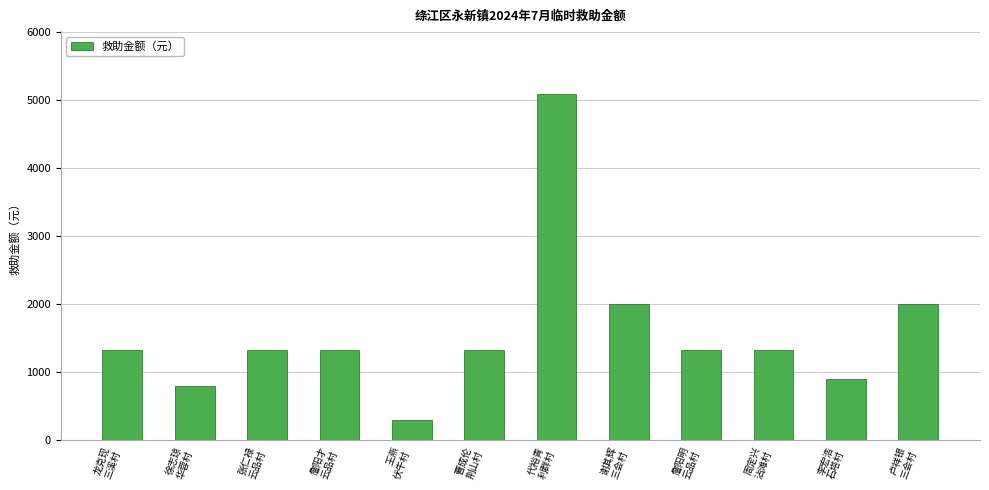

What is the difference between the maximum and minimum values?

4800